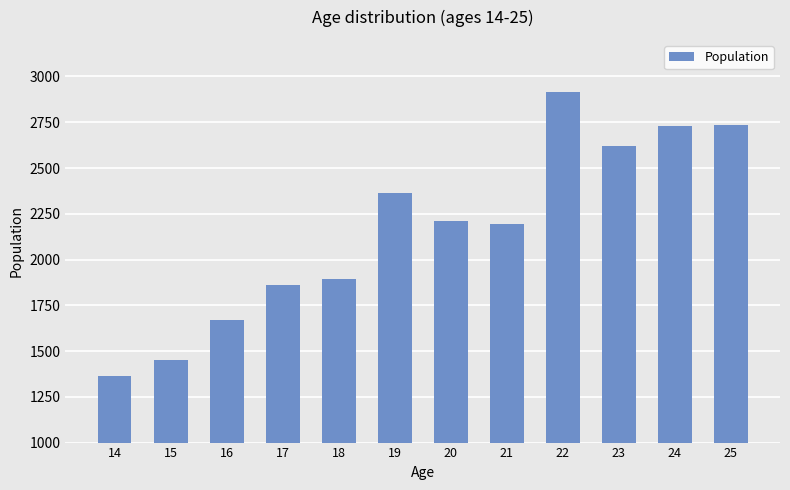

Read the value at 20, to the nearest 100.

2200